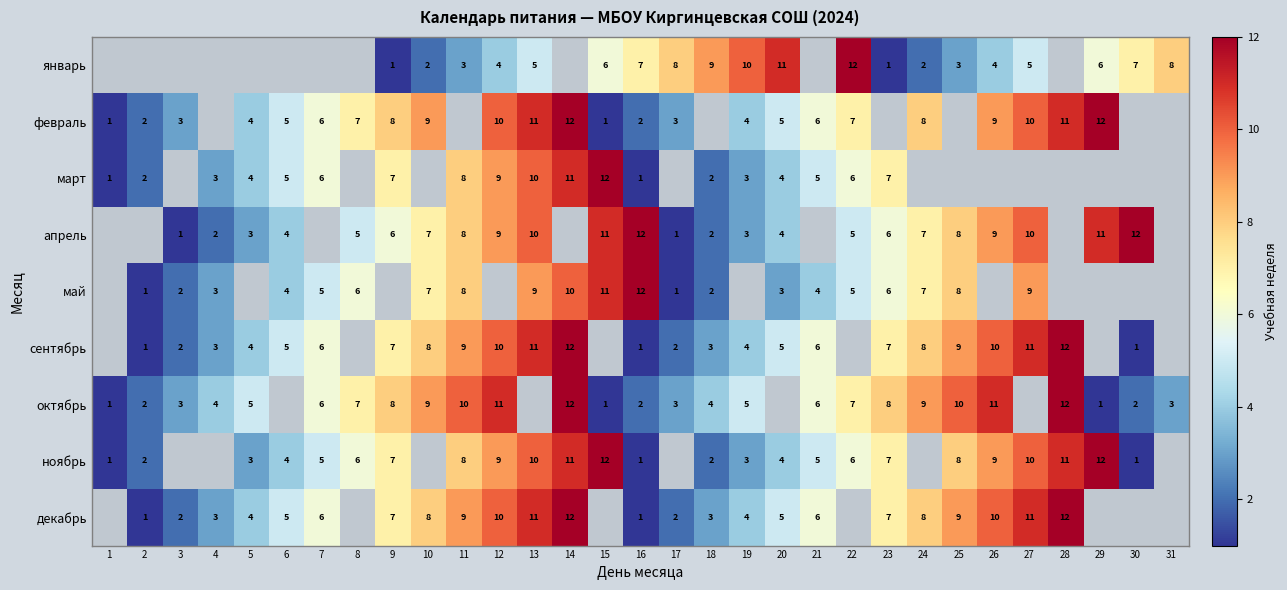

The value of март at 22 is 10. True or false?

False